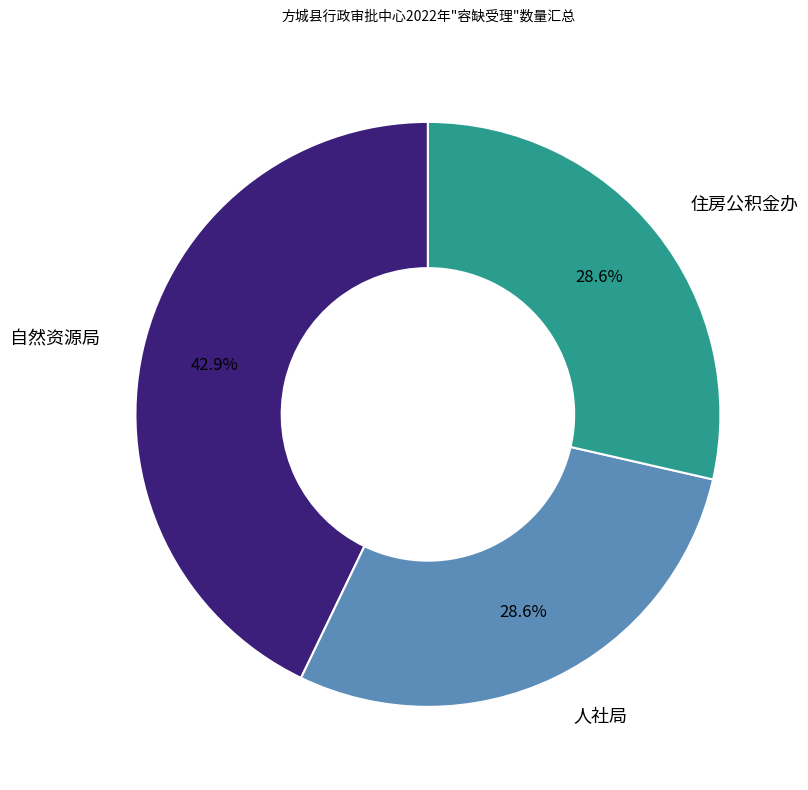

Approximately how many times larger is the value at 住房公积金办 compared to 人社局?

1.0